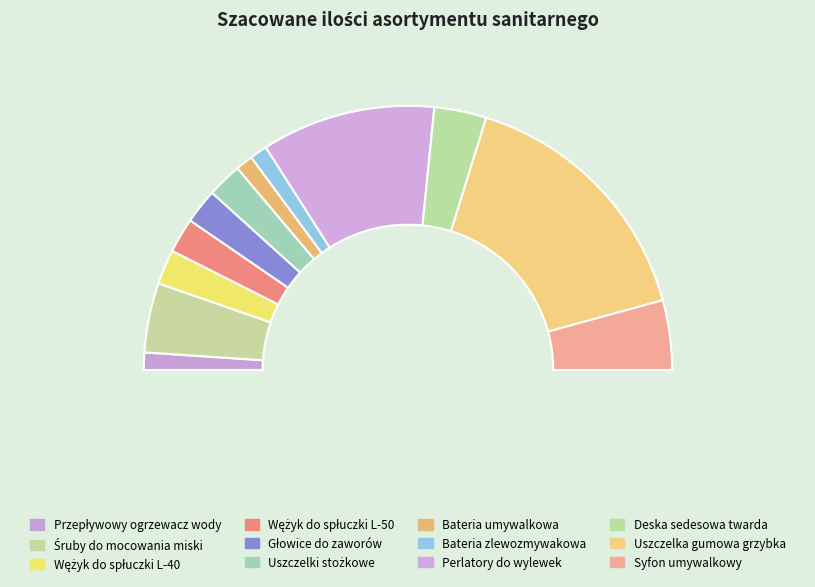

Is the sum of Uszczelki stożkowe and Śruby do mocowania miski greater than half?

No